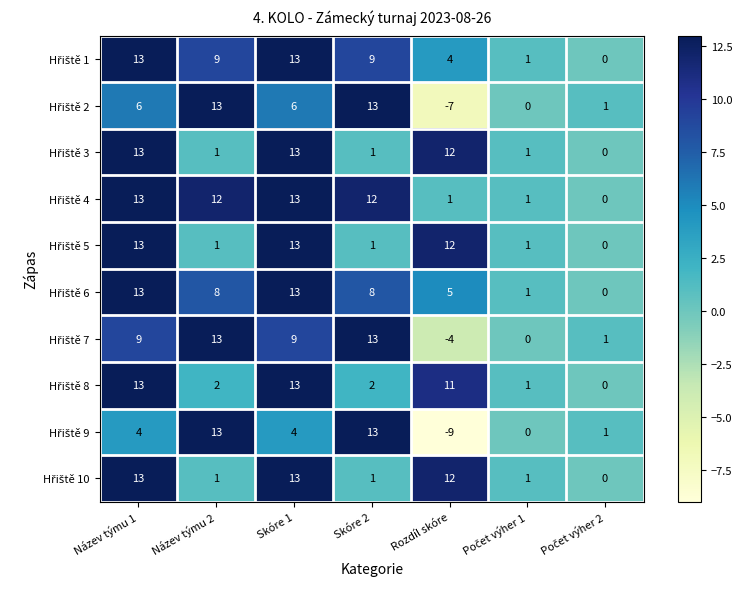

What is the difference between the highest and lowest values at Název týmu 2?

12